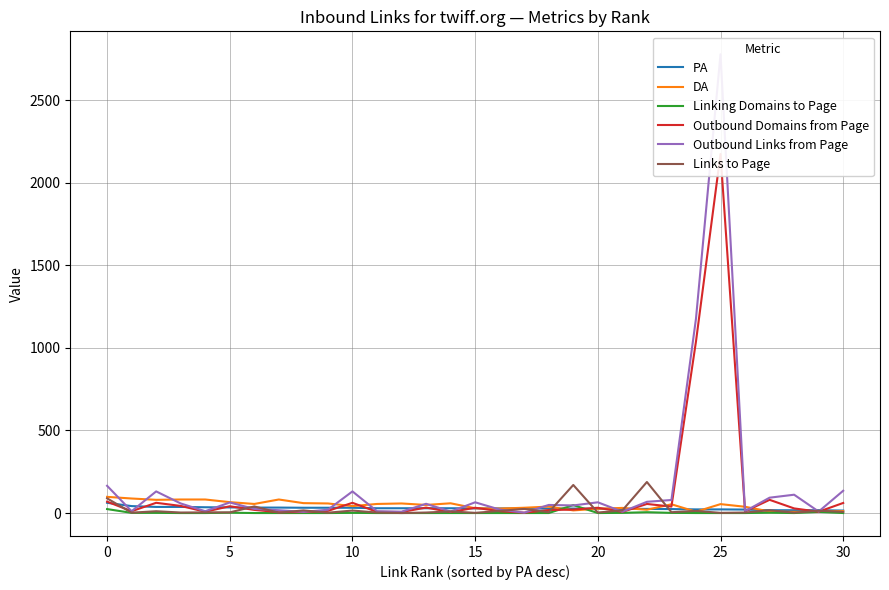

True or false: DA has more than 2 points higher than both neighbors.

True